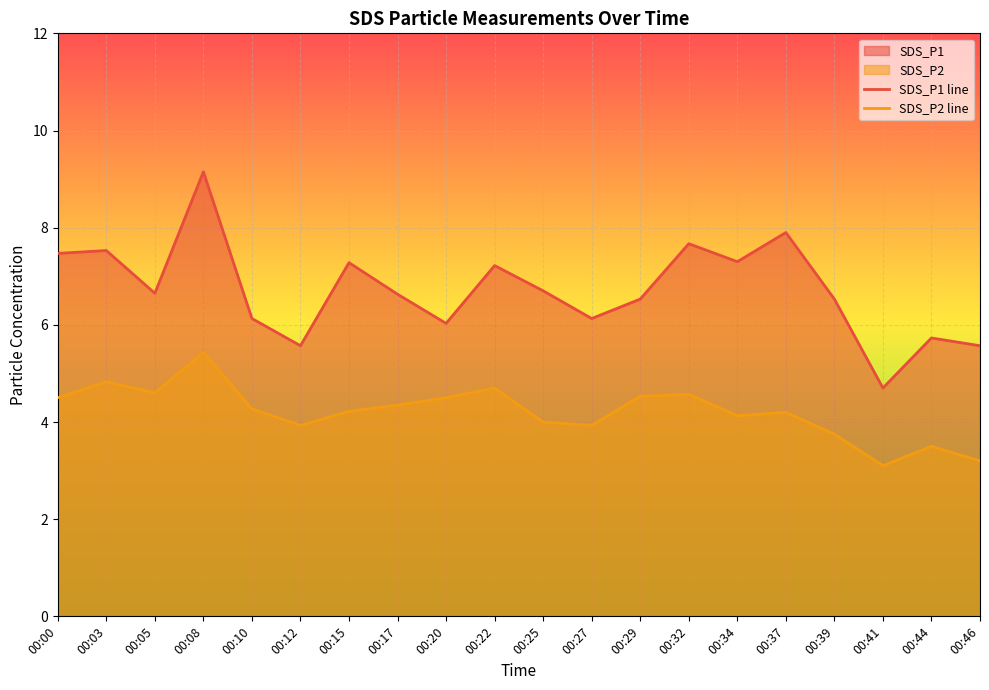

Reading left to right, what are all the values shown in this chart?

SDS_P1 line: 7.5	7.5	6.7	9.2	6.1	5.6	7.3	6.6	6.0	7.2	6.7	6.1	6.5	7.7	7.3	7.9	6.5	4.7	5.7	5.6
SDS_P2 line: 4.5	4.8	4.6	5.4	4.3	3.9	4.2	4.3	4.5	4.7	4.0	3.9	4.5	4.6	4.1	4.2	3.8	3.1	3.5	3.2